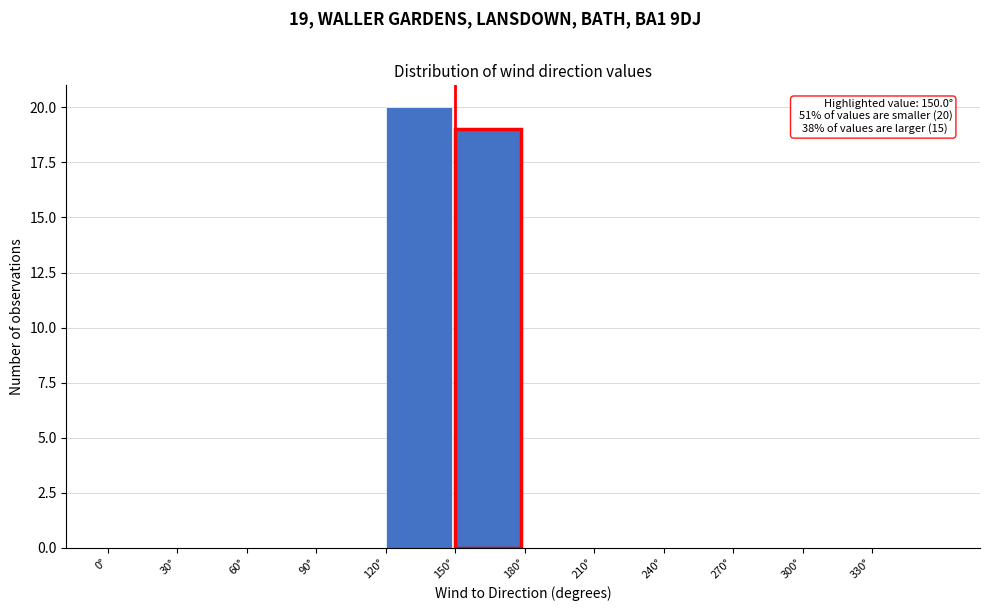

Over which range of the x-axis is the bar tallest?

120 to 150